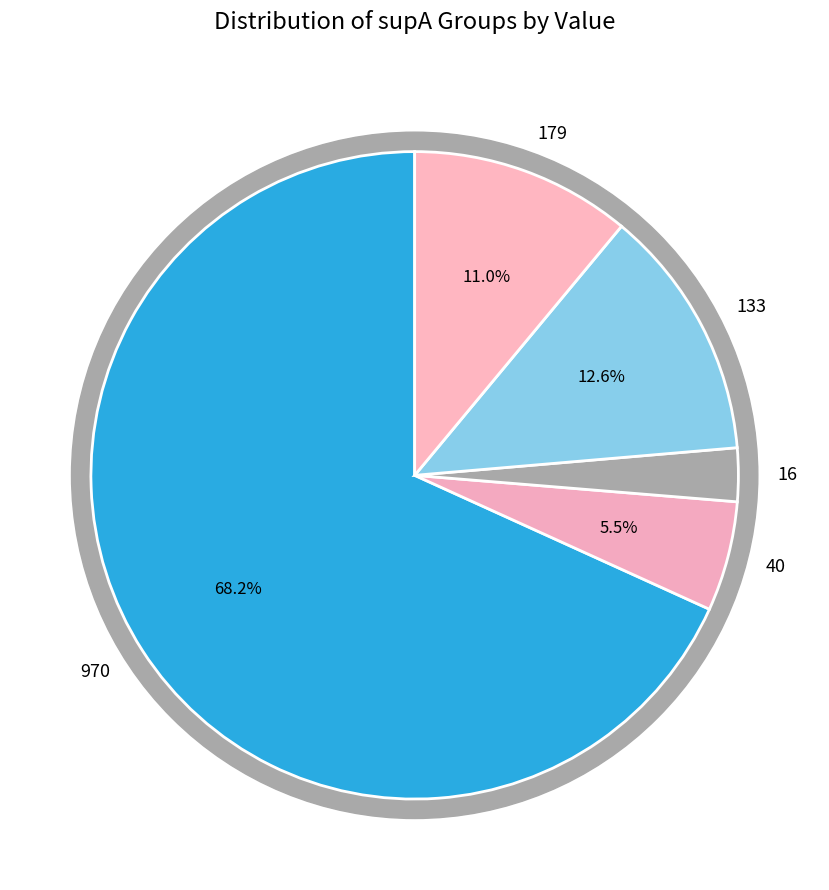

True or false: 970 accounts for 7% of the total.

False